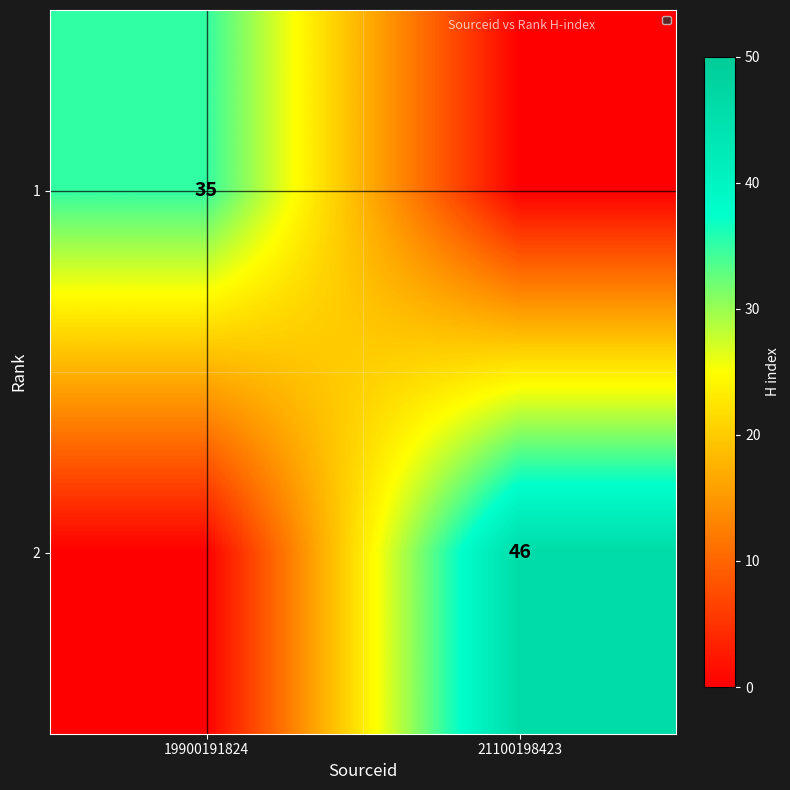

Is the value of 2 at 21100198423 greater than the value of 1 at 19900191824?

Yes